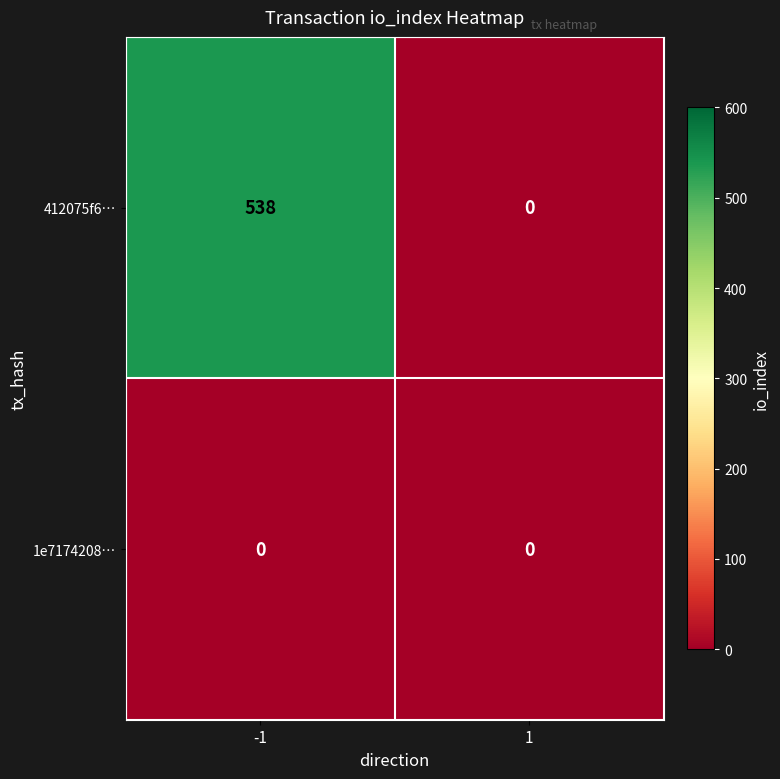

How many categories are shown in the chart?

2